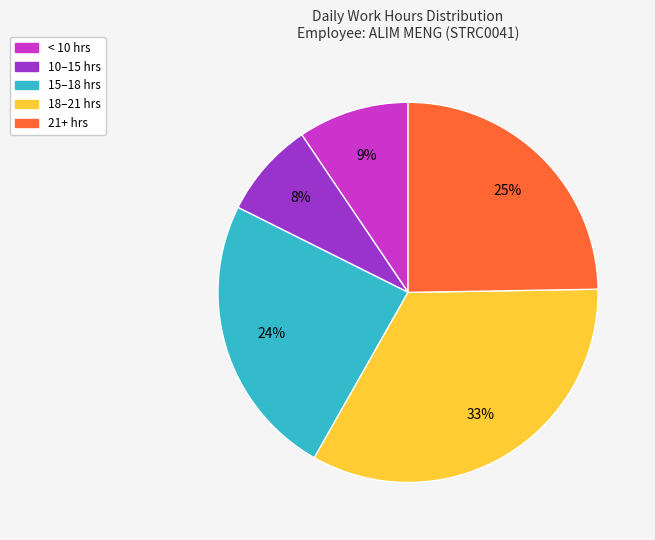

To the nearest percent, what is the difference between the largest and smallest slice percentages?

25%